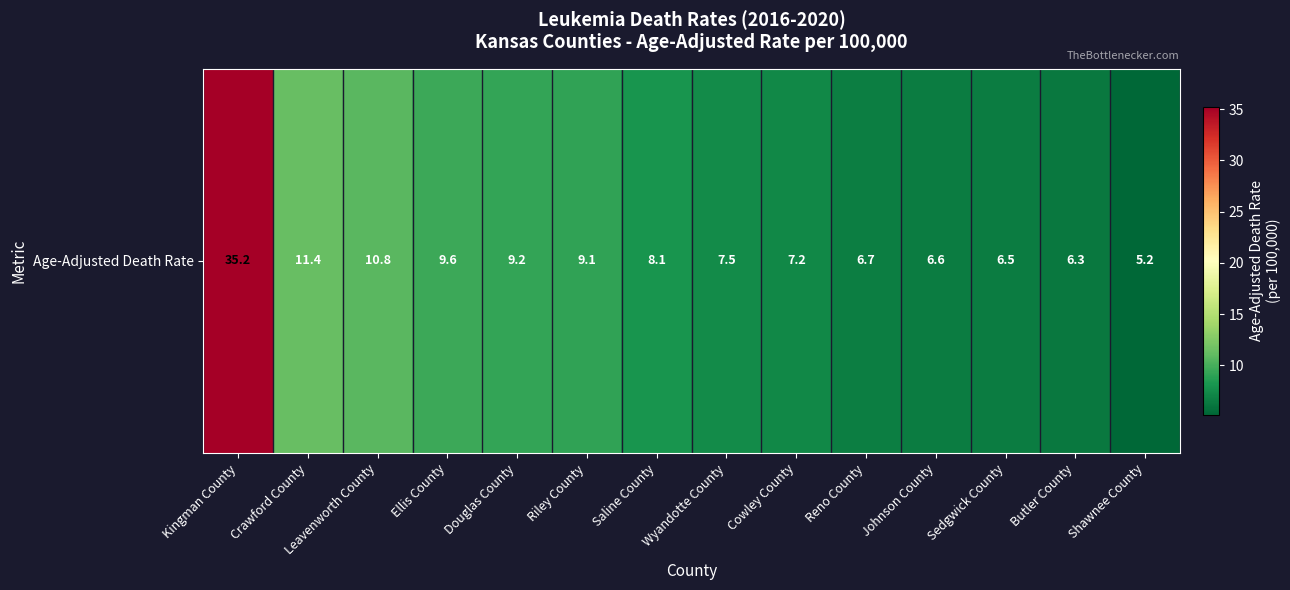

The value at Butler County is 6.3. True or false?

True